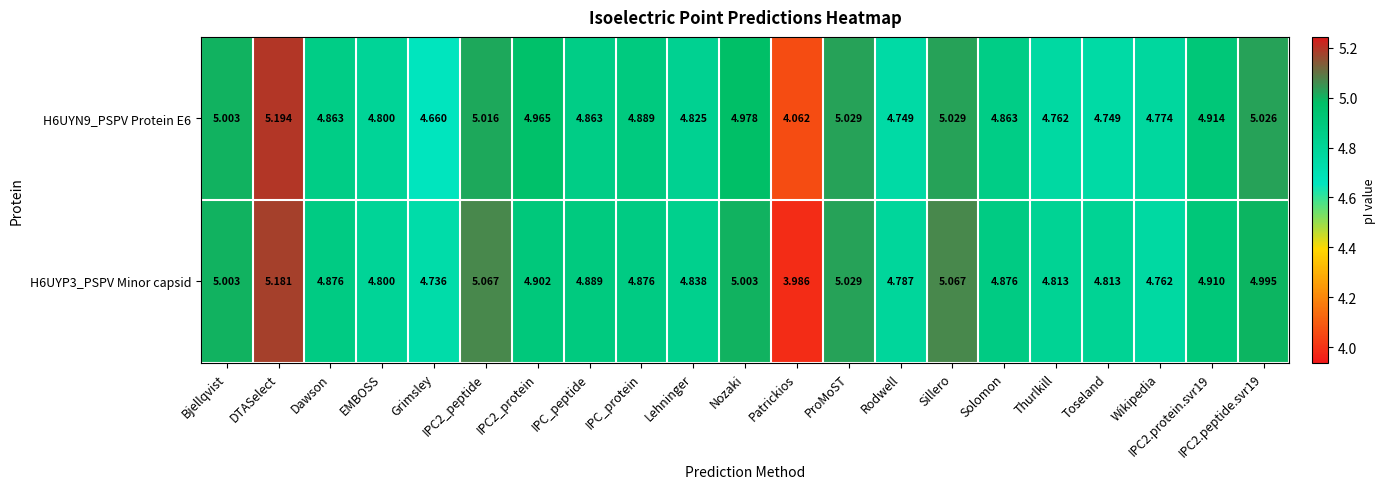

At which label is H6UYN9_PSPV Protein E6 closest to 4?

Patrickios